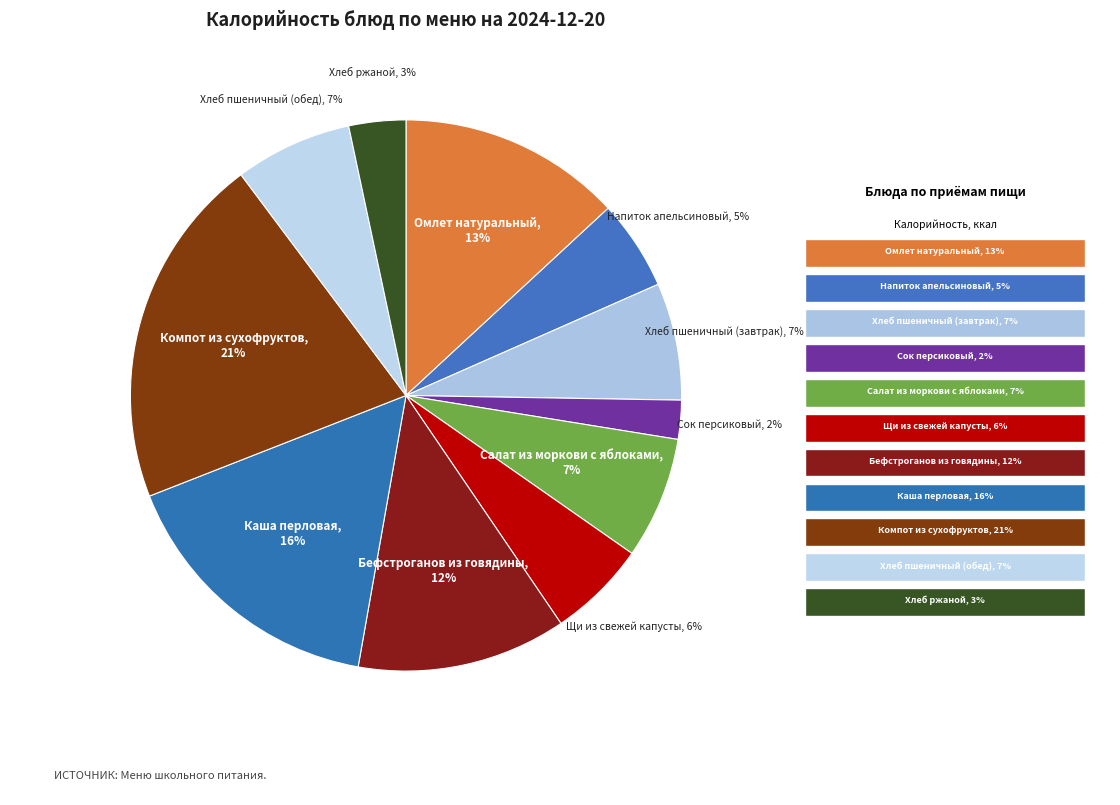

How many segments does this pie chart have?

11